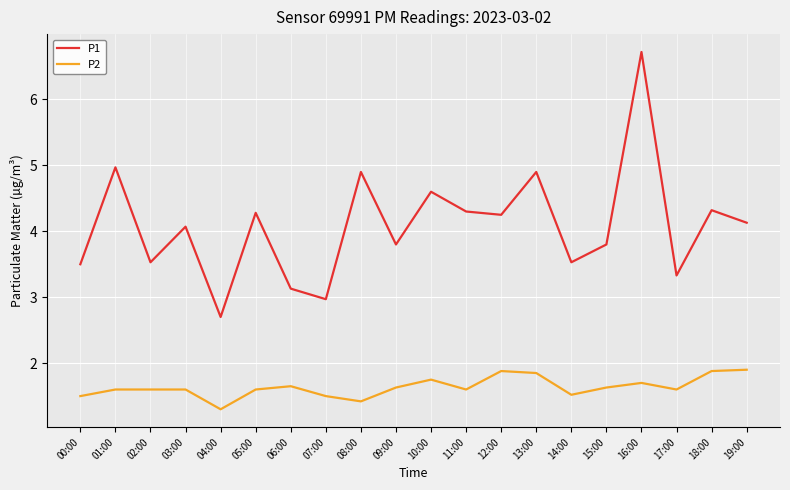

True or false: P1 and P2 intersect in this chart.

False